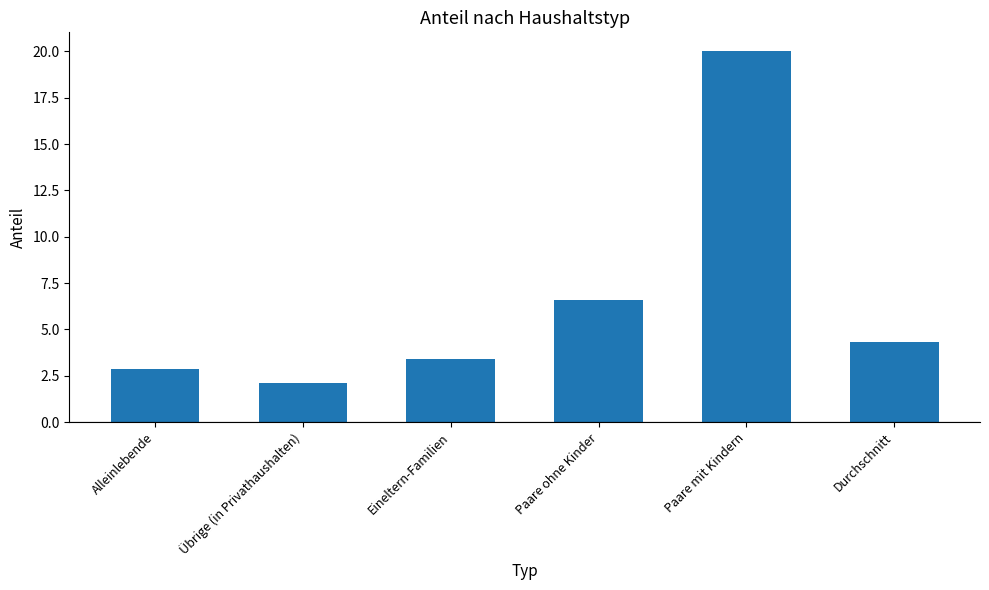

Which has a higher value, Paare mit Kindern or Paare ohne Kinder?

Paare mit Kindern